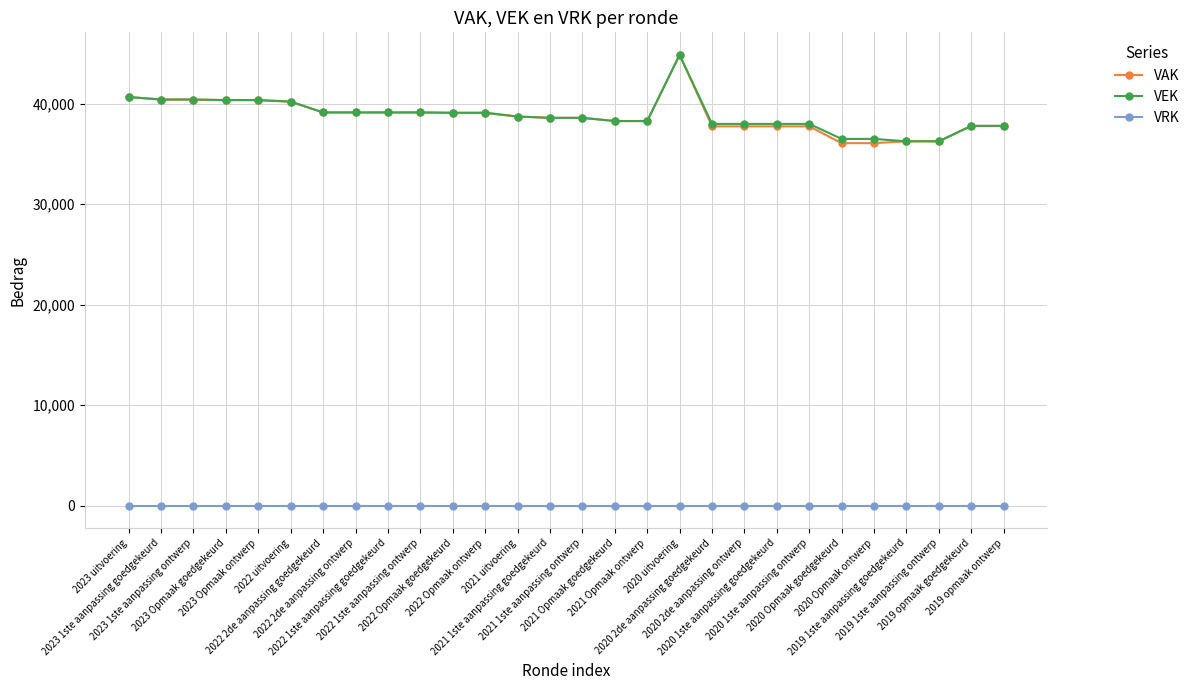

Which series has the widest spread of values?

VAK